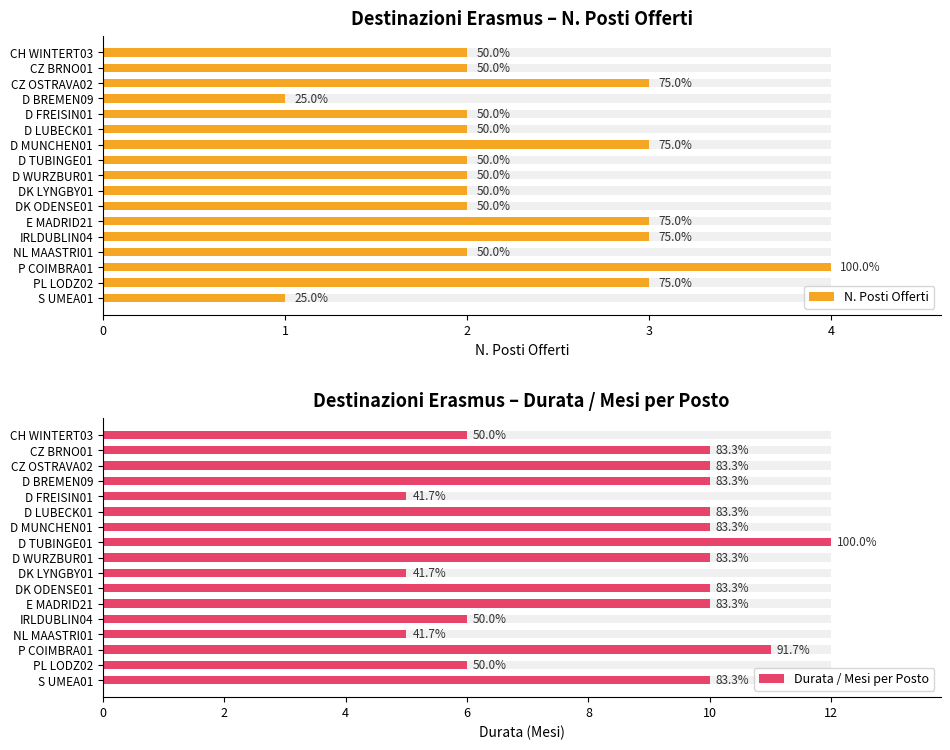

Between 15 and 0, which is larger?

15